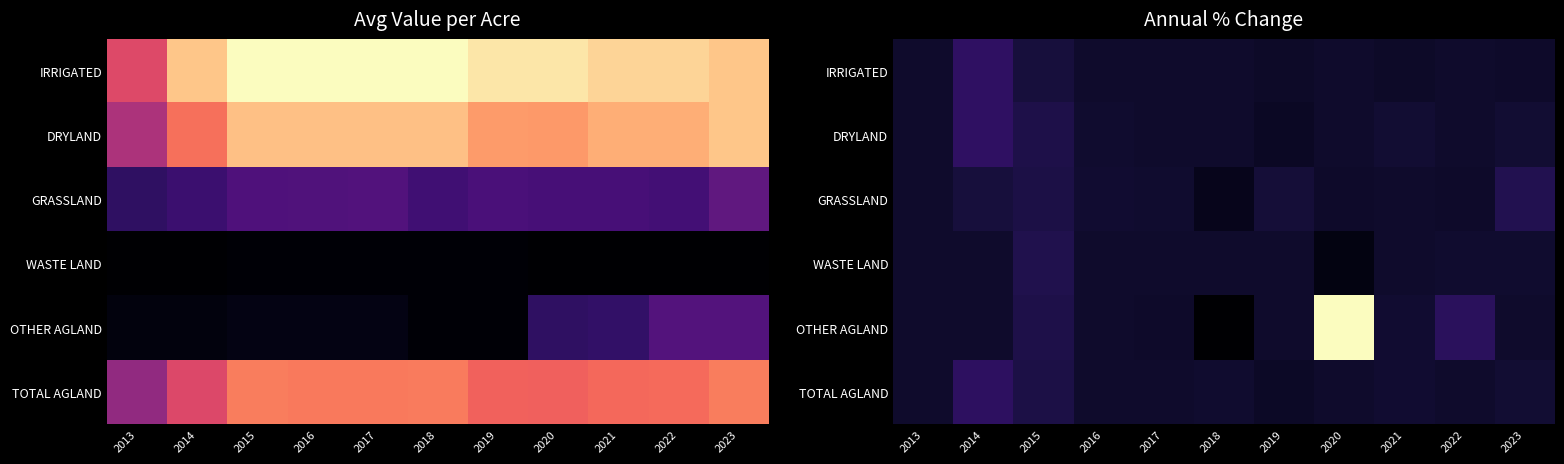

Rank the series by their maximum value, from highest to lowest.

OTHER AGLAND, IRRIGATED, DRYLAND, TOTAL AGLAND, GRASSLAND, WASTE LAND